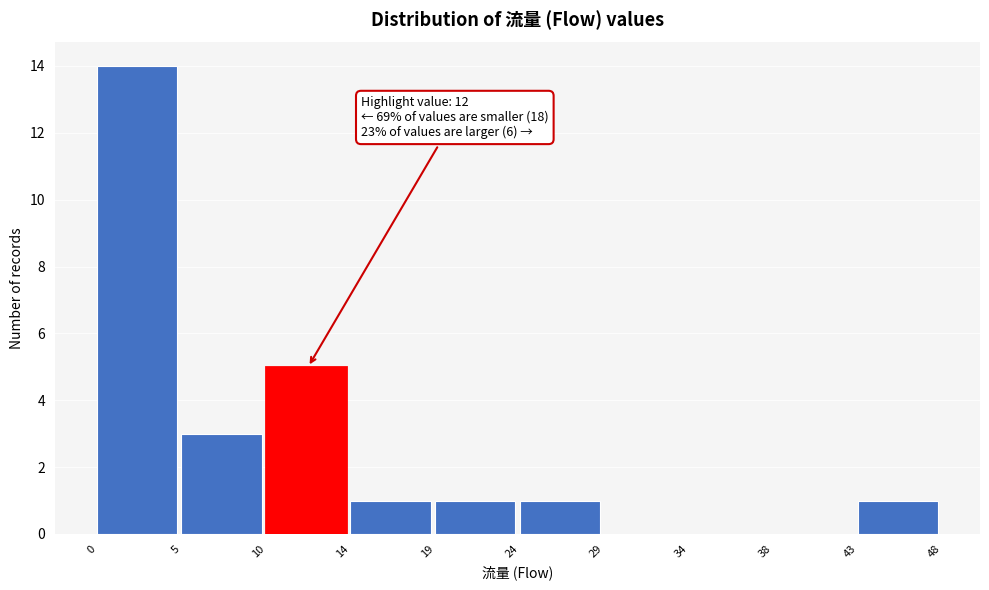

Over which range of the x-axis is the bar tallest?

0 to 5